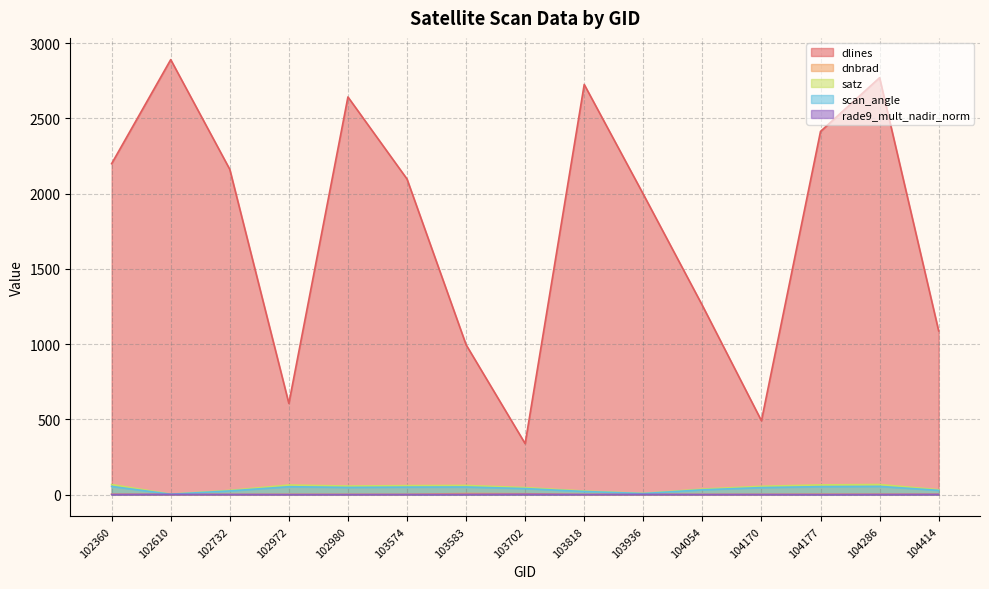

What is the difference between the second highest and second lowest values in the rade9_mult_nadir_norm series?

1.2